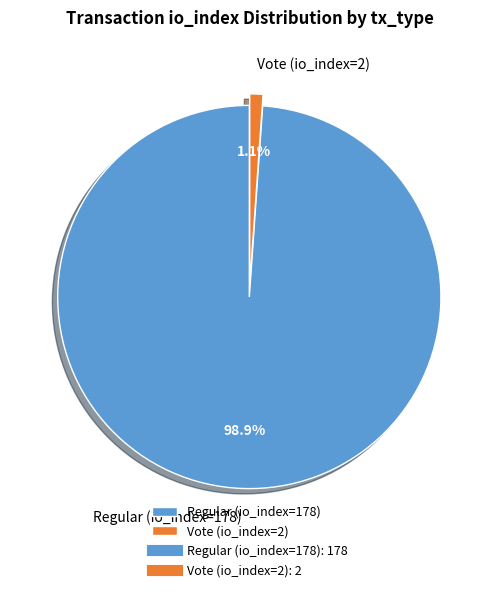

How many slices are in this pie chart?

2